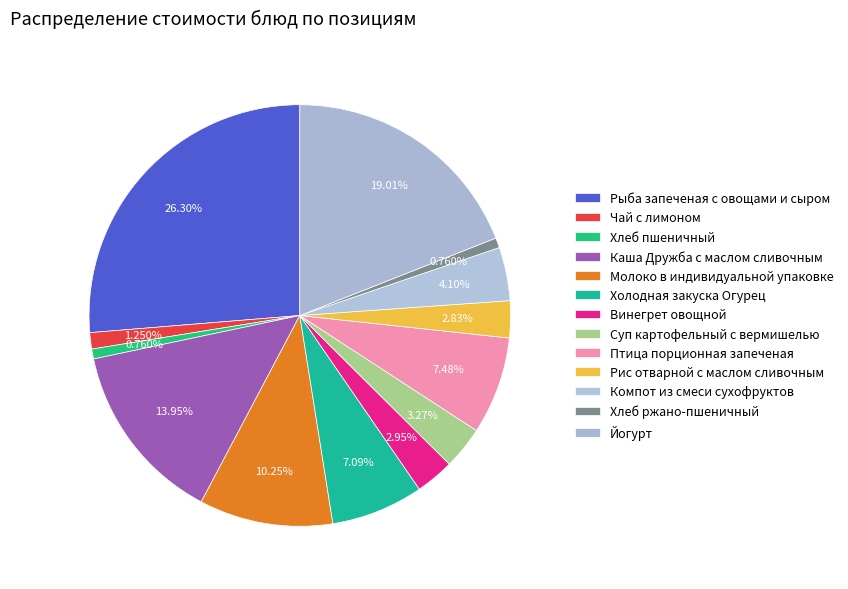

To the nearest percent, what is the difference between the Каша Дружба с маслом сливочным and Молоко в индивидуальной упаковке slice percentages?

4%